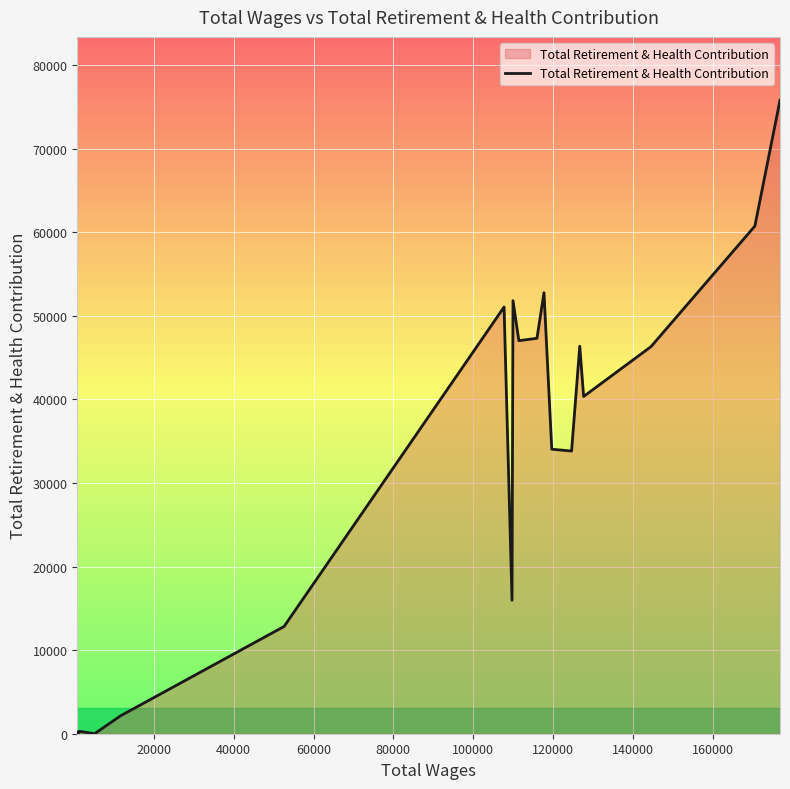

What is the maximum value shown in the chart?

75788